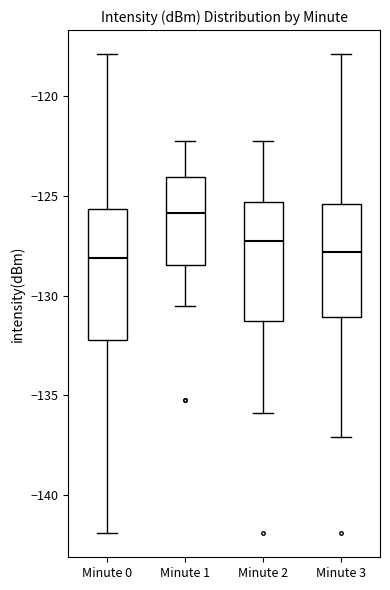

Which box is the tallest, from its lower edge to its upper edge?

Minute 0